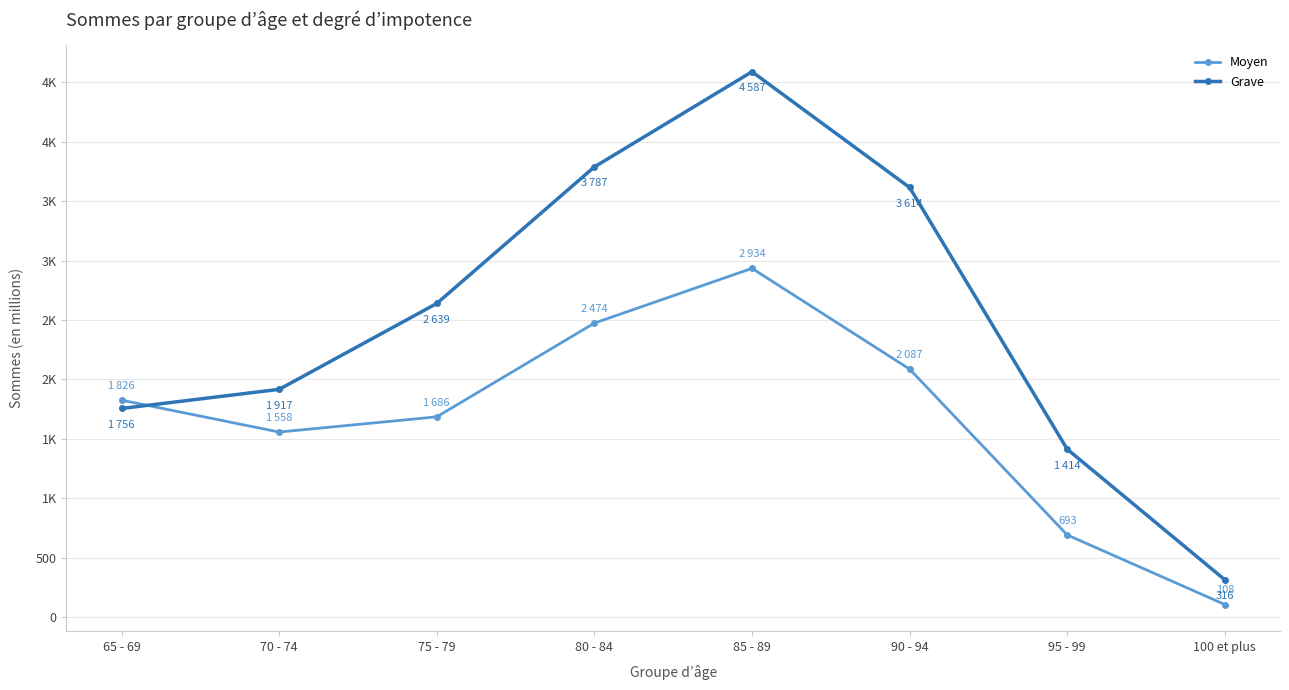

Rank the series at 80 - 84 from lowest to highest value.

Moyen, Grave